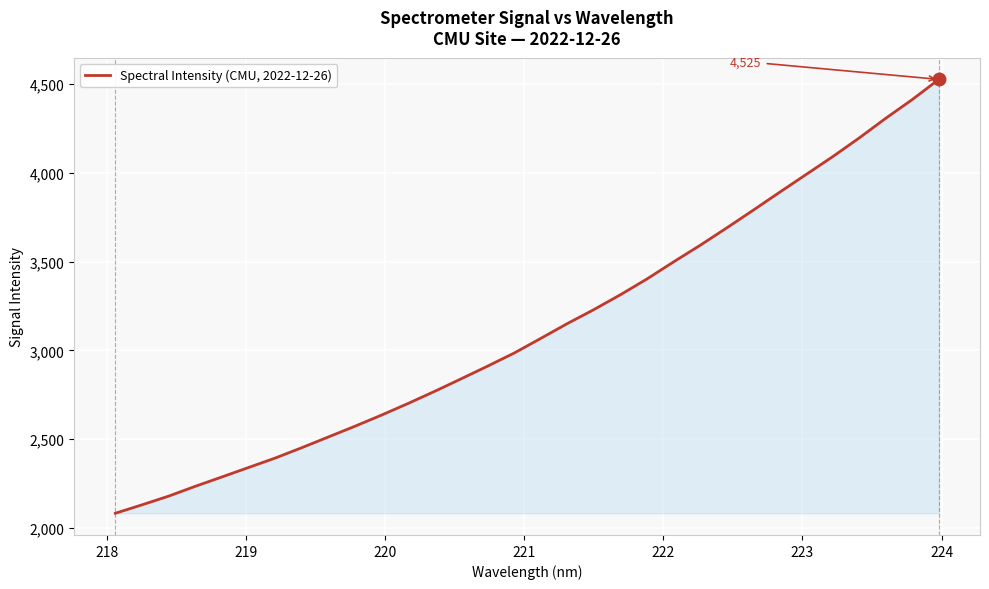

Reading left to right, what are all the values shown in this chart?

2083.0	2130.4	2179.2	2234.4	2287.0	2340.1	2393.1	2451.4	2511.8	2572.1	2634.8	2700.3	2768.4	2839.2	2910.9	2984.5	3066.9	3150.2	3229.1	3312.6	3401.5	3497.4	3590.7	3688.4	3788.3	3889.8	3990.0	4090.2	4195.6	4306.3	4411.8	4525.2